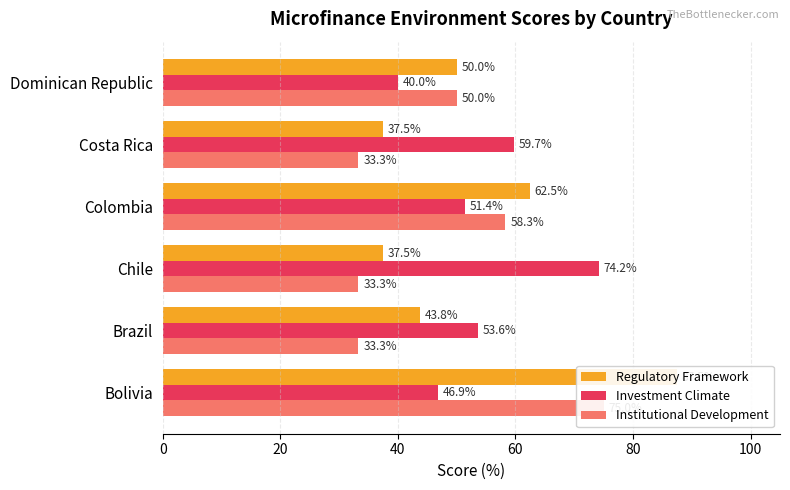

How many bars are there in total?

18